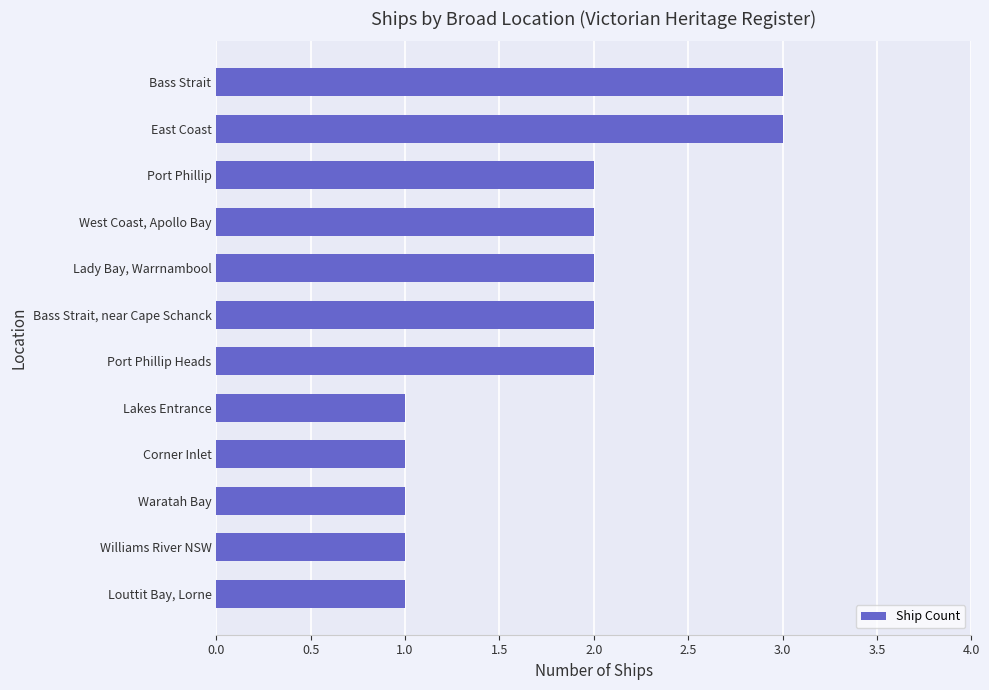

What is the label of the 12th bar from the bottom?

Bass Strait